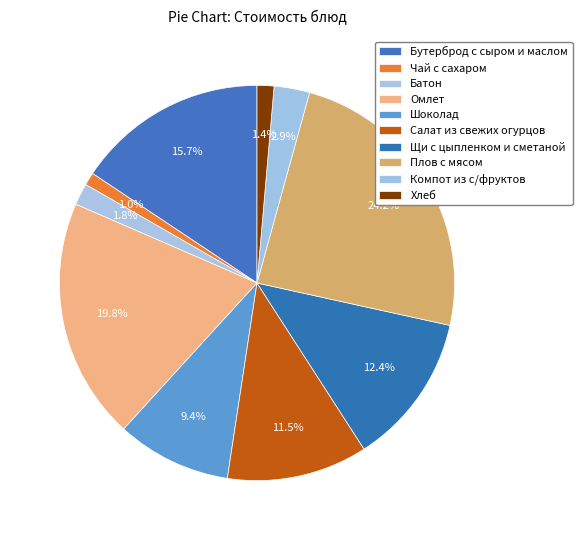

True or false: Компот из с/фруктов accounts for 11% of the total.

False